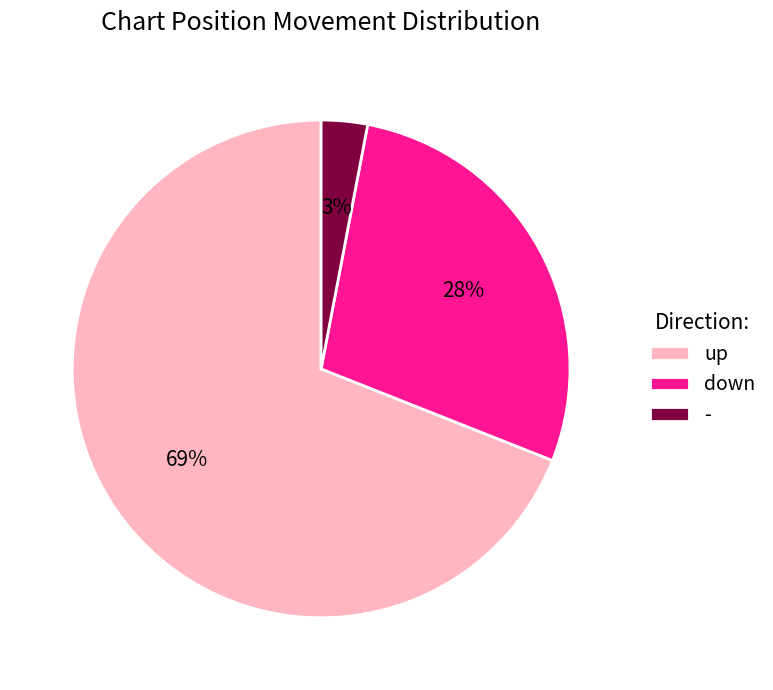

To the nearest percent, what is the difference between the up and - slice percentages?

66%